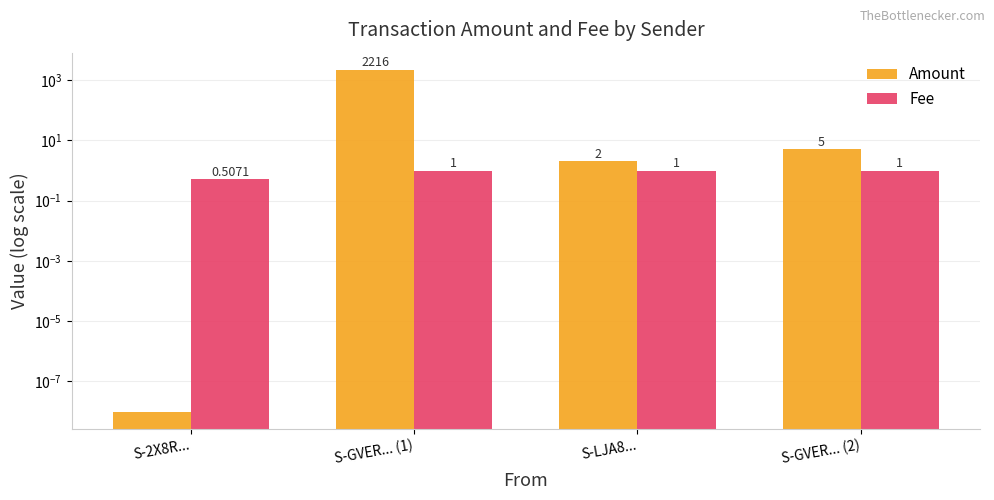

At which category does the chart reach its minimum across all series?

S-2X8R...